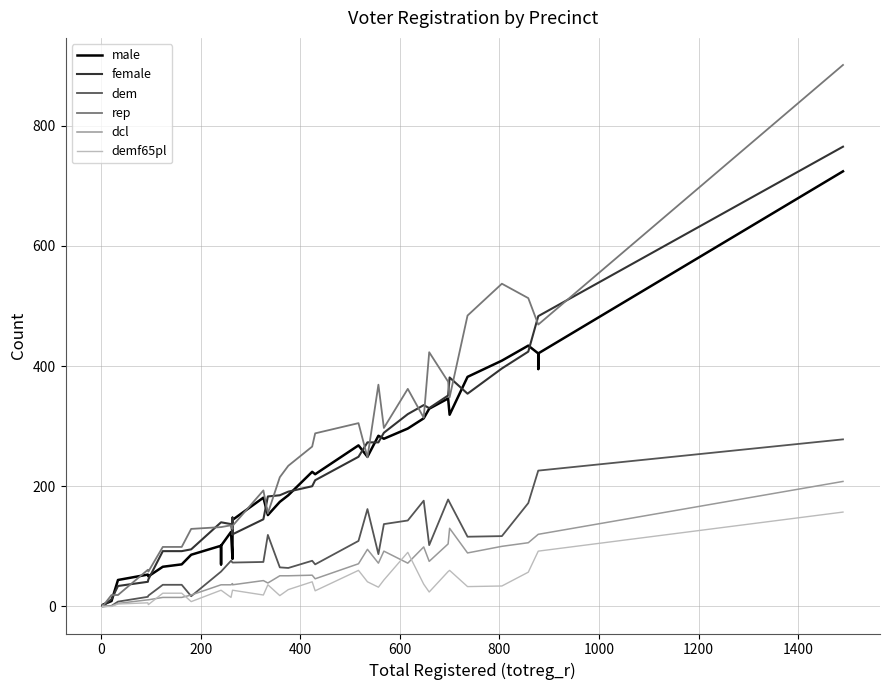

What is the value of the male point at the 1st from the left?

2